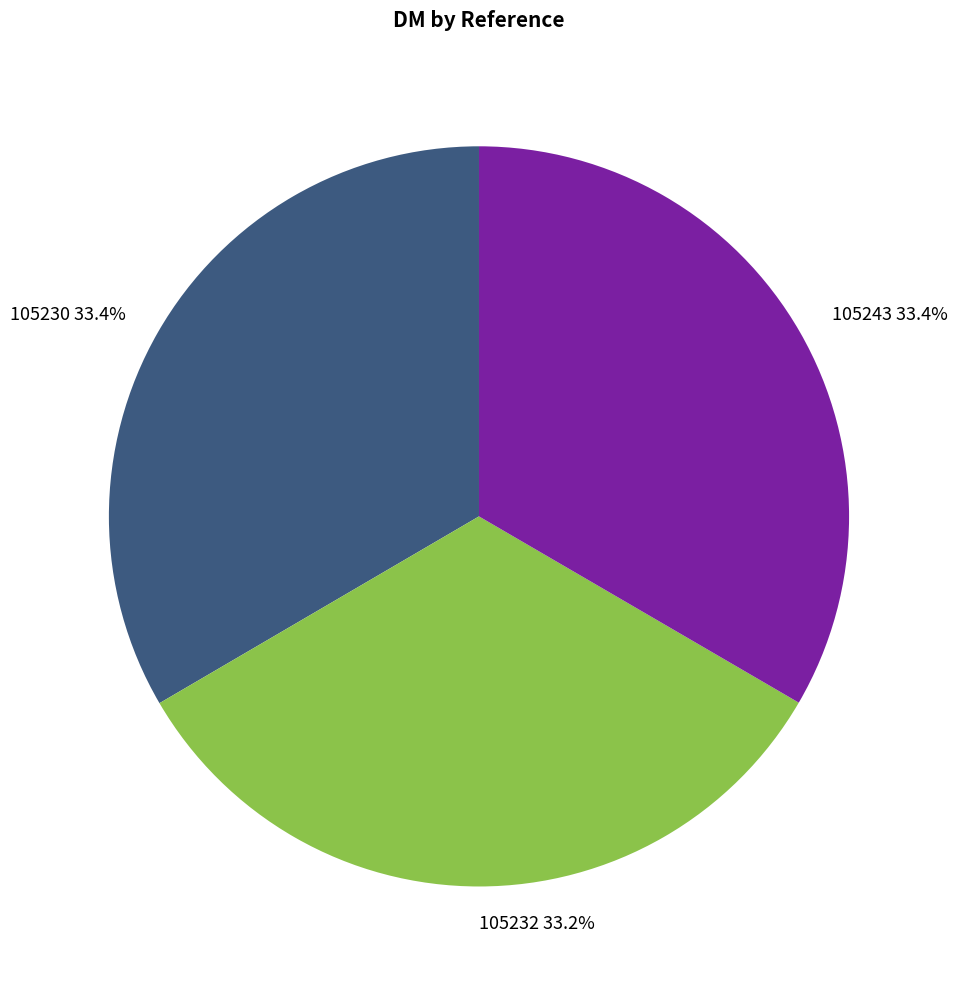

Is there a majority slice in this chart?

No